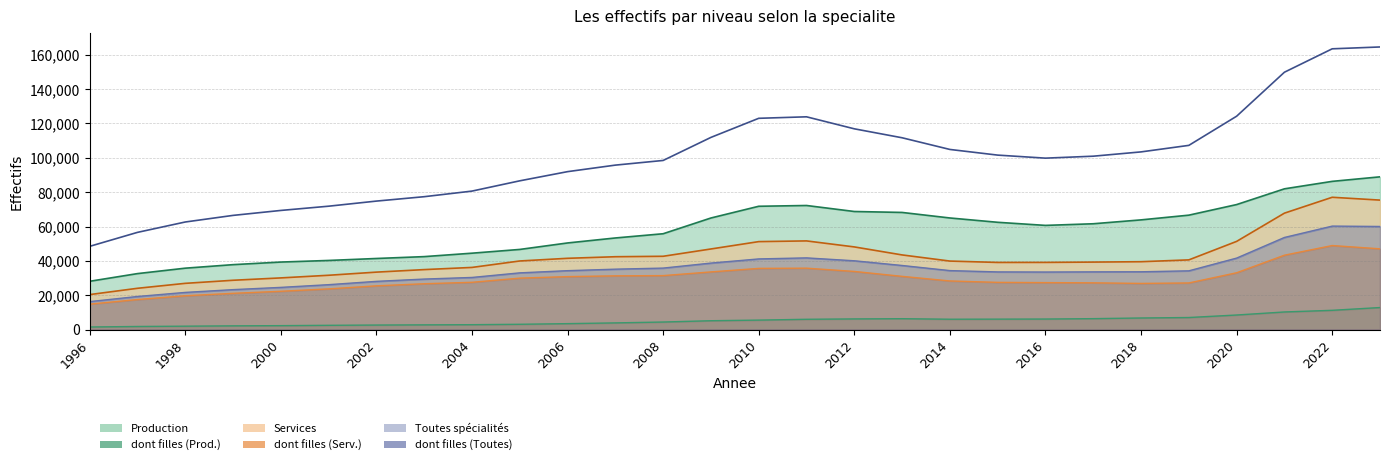

What value does the Production series have at 2022, to the nearest 100?

86300